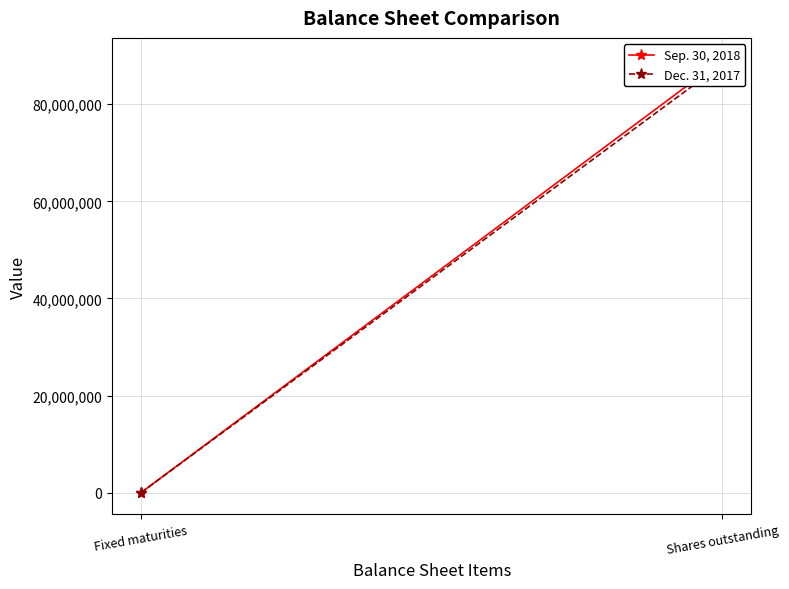

What is the lowest value of the Dec. 31, 2017 series?

37038